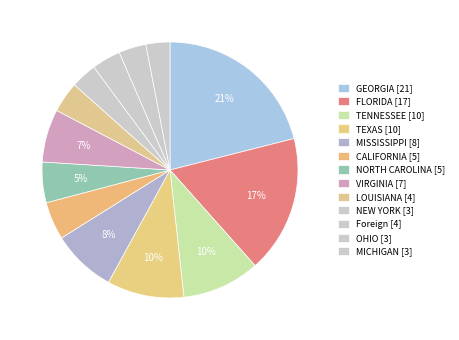

To the nearest percent, what is the difference between the largest and smallest slice percentages?

18%